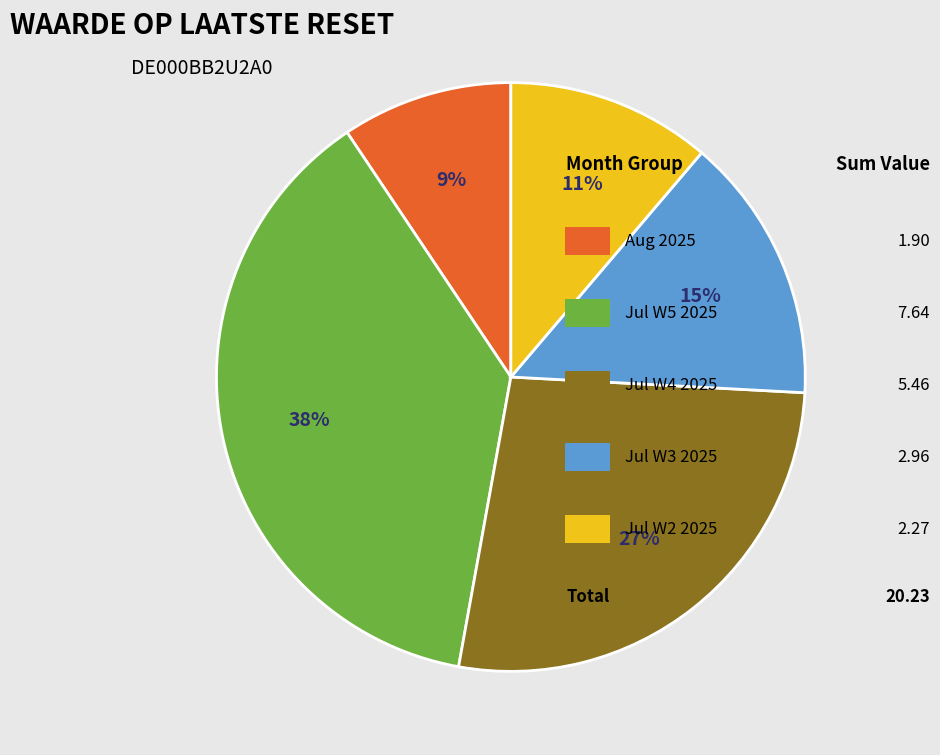

How many slices are in this pie chart?

5